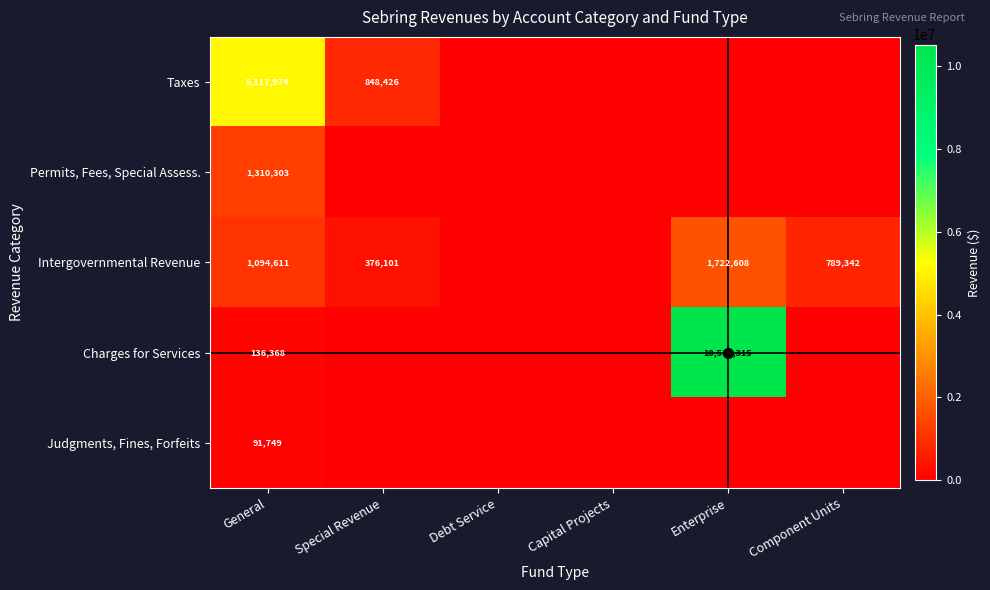

Is it true that Charges for Services equals 10512315 at Enterprise?

True